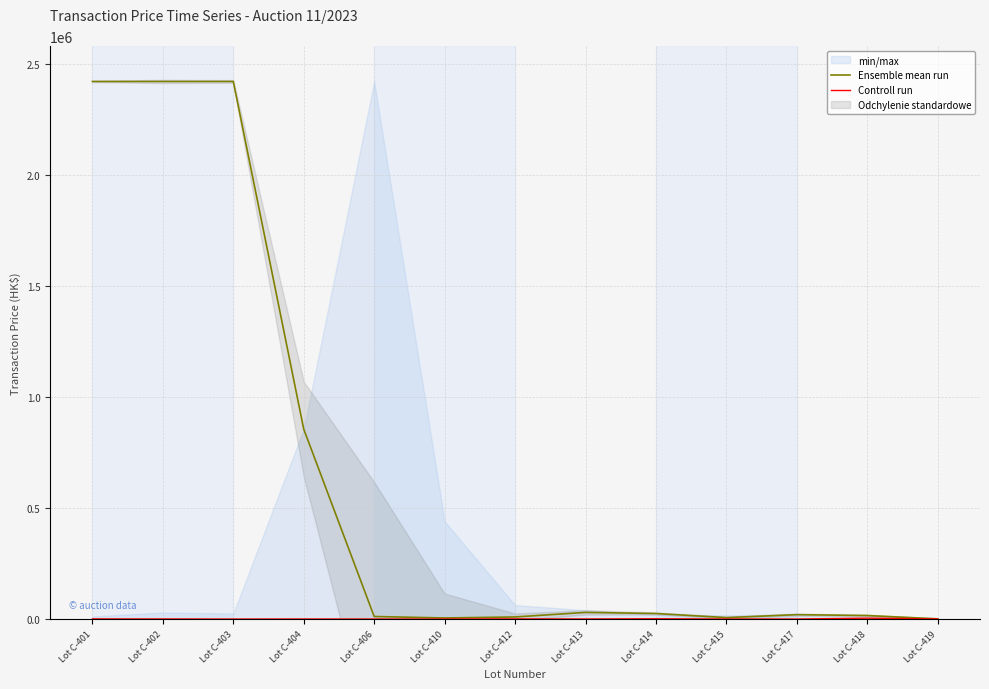

Reading left to right, list all the values displayed in this chart.

Ensemble mean run: Lot C-401=2420000	Lot C-402=2420000	Lot C-403=2420000	Lot C-404=855000	Lot C-406=11600	Lot C-410=5000	Lot C-412=9500	Lot C-413=30000	Lot C-414=25000	Lot C-415=6600	Lot C-417=19900	Lot C-418=16000	Lot C-419=1000
Controll run: Lot C-401=700	Lot C-402=500	Lot C-403=100	Lot C-404=300	Lot C-406=50	Lot C-410=120	Lot C-412=700	Lot C-413=410	Lot C-414=1300	Lot C-415=210	Lot C-417=160	Lot C-418=4200	Lot C-419=500